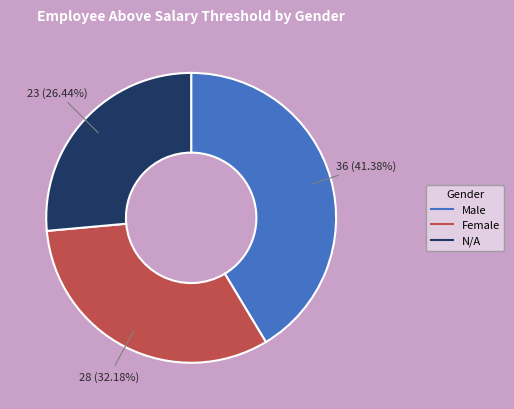

Does any single category account for the majority?

No